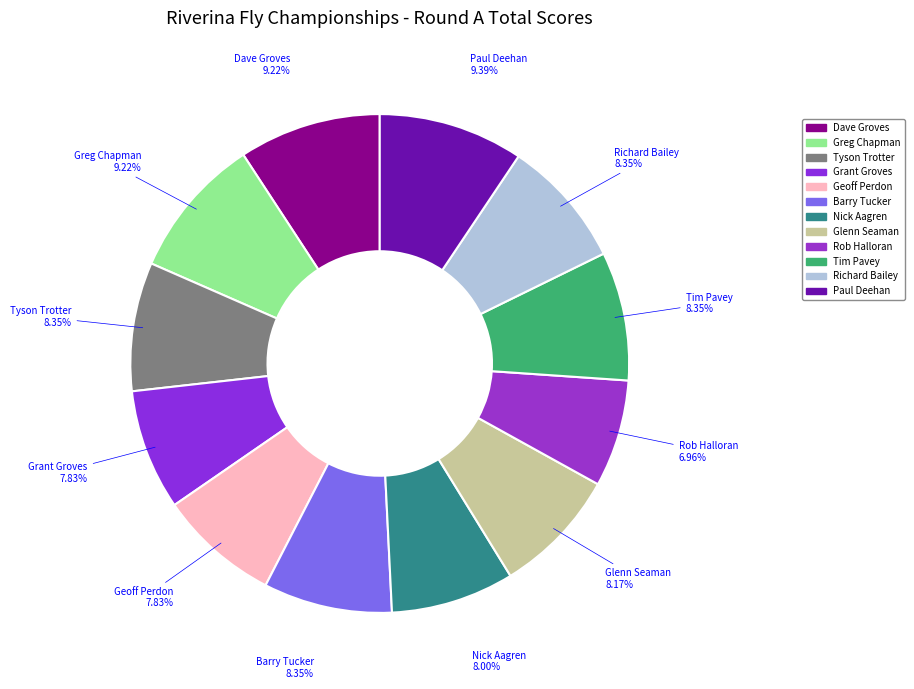

To the nearest percent, what portion does Glenn Seaman represent?

8%